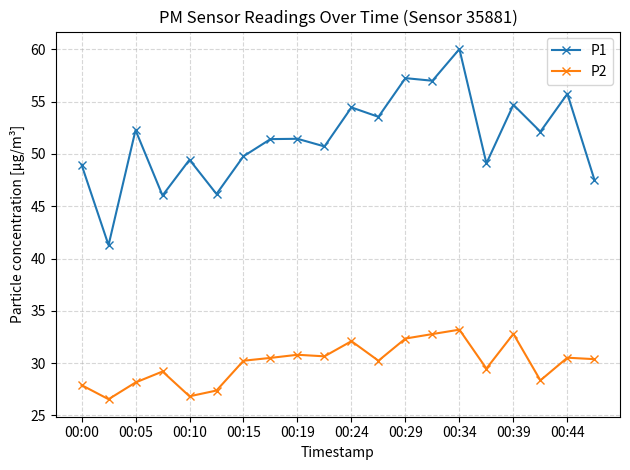

What is the value of the P2 point at the 18th from the left?

28.4